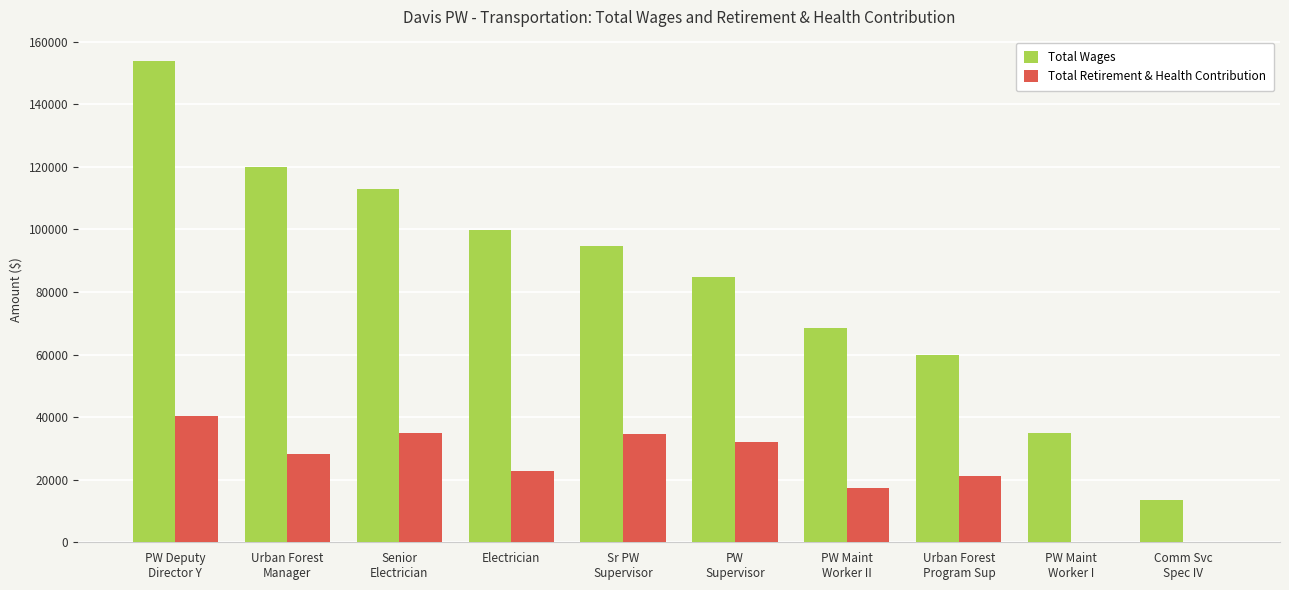

Is it true that Total Retirement & Health Contribution equals 8670 at Electrician?

False